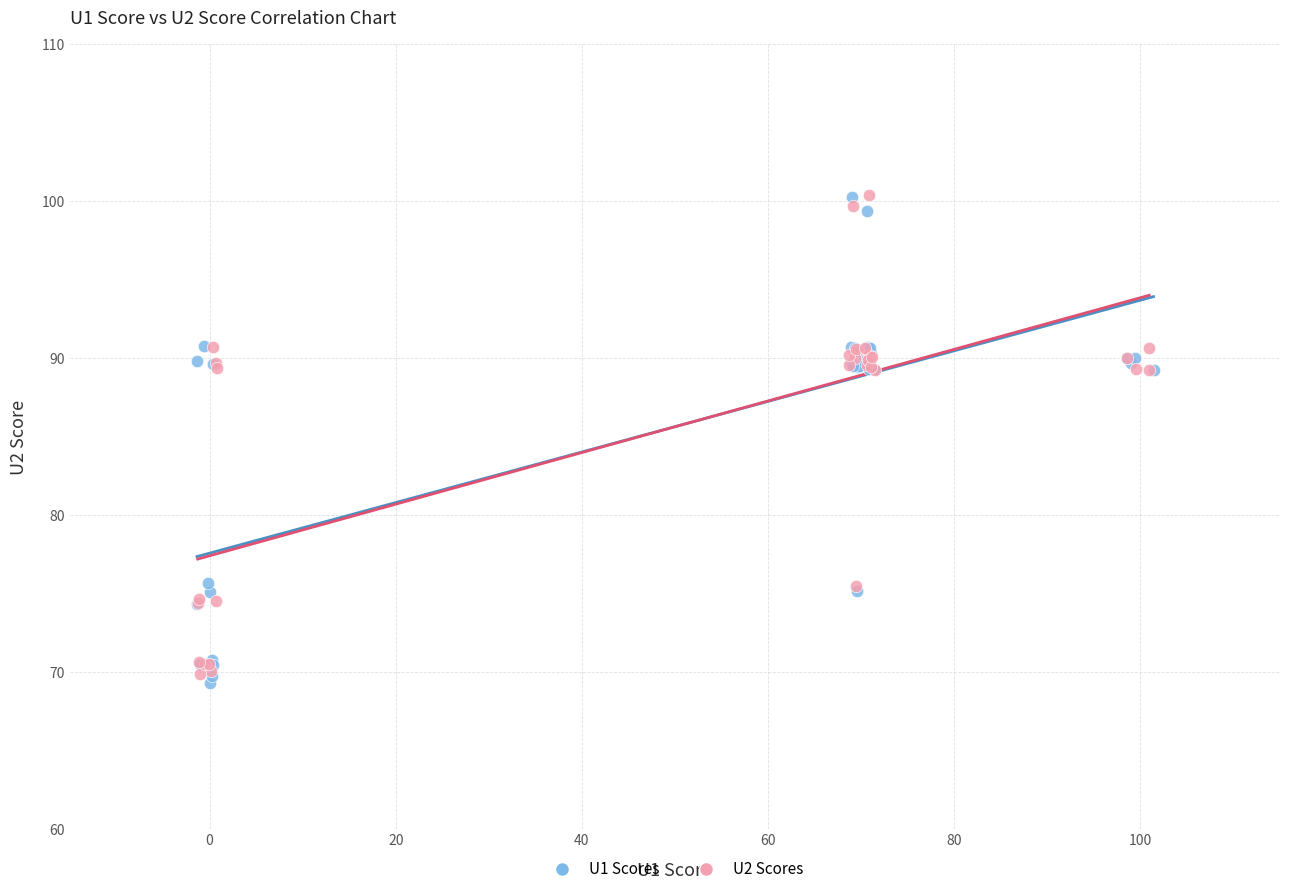

What are all the series names shown in the legend?

U1 Scores, U2 Scores